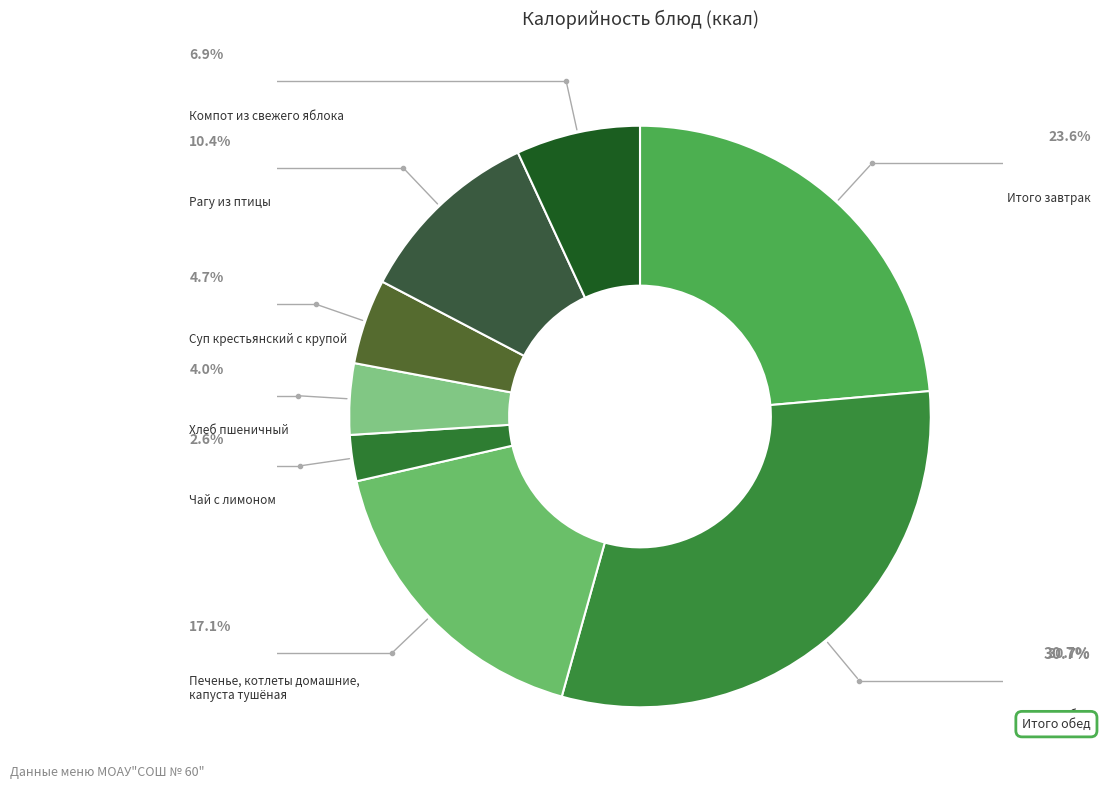

Count the number of slices in the pie.

8